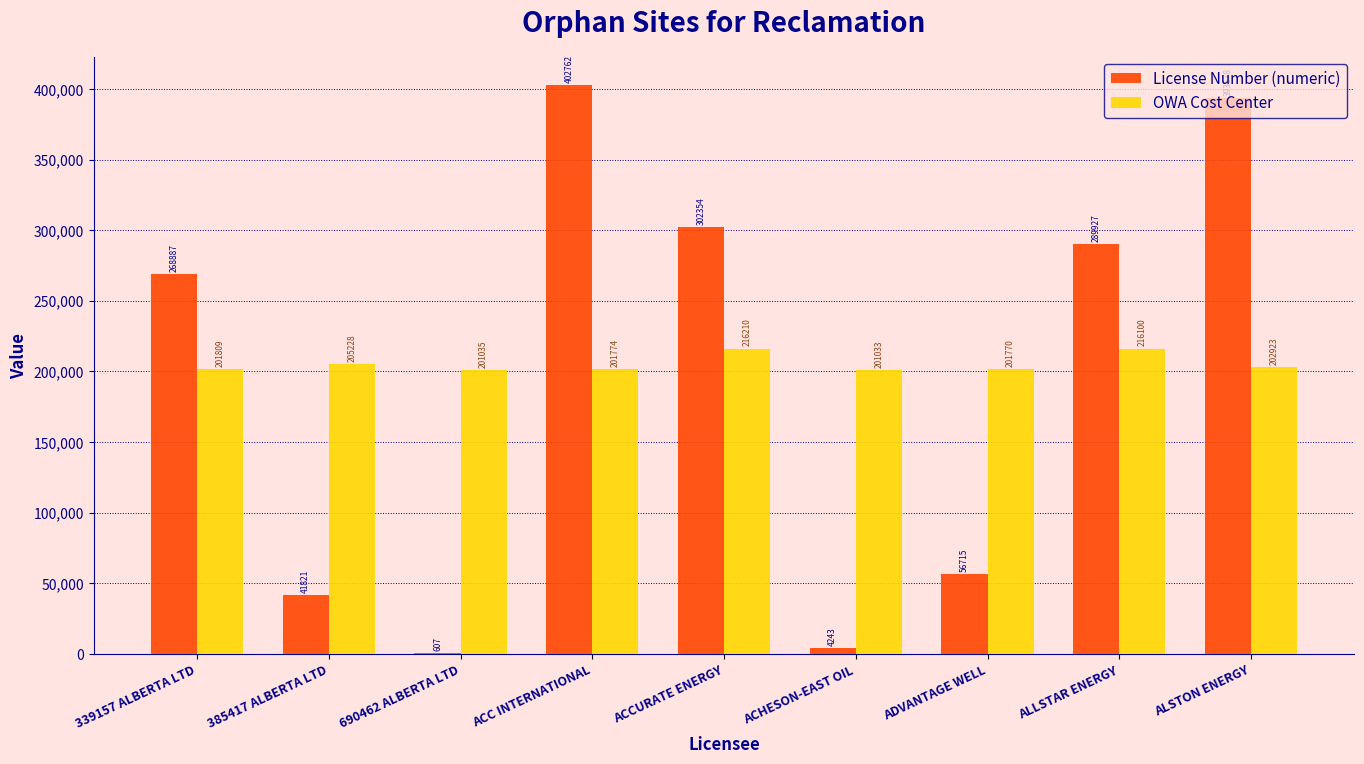

Are the bars horizontal?

No